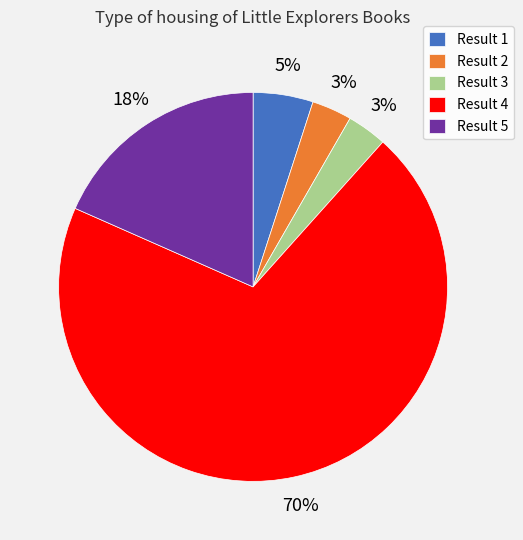

To the nearest percent, what is the average slice percentage?

20%